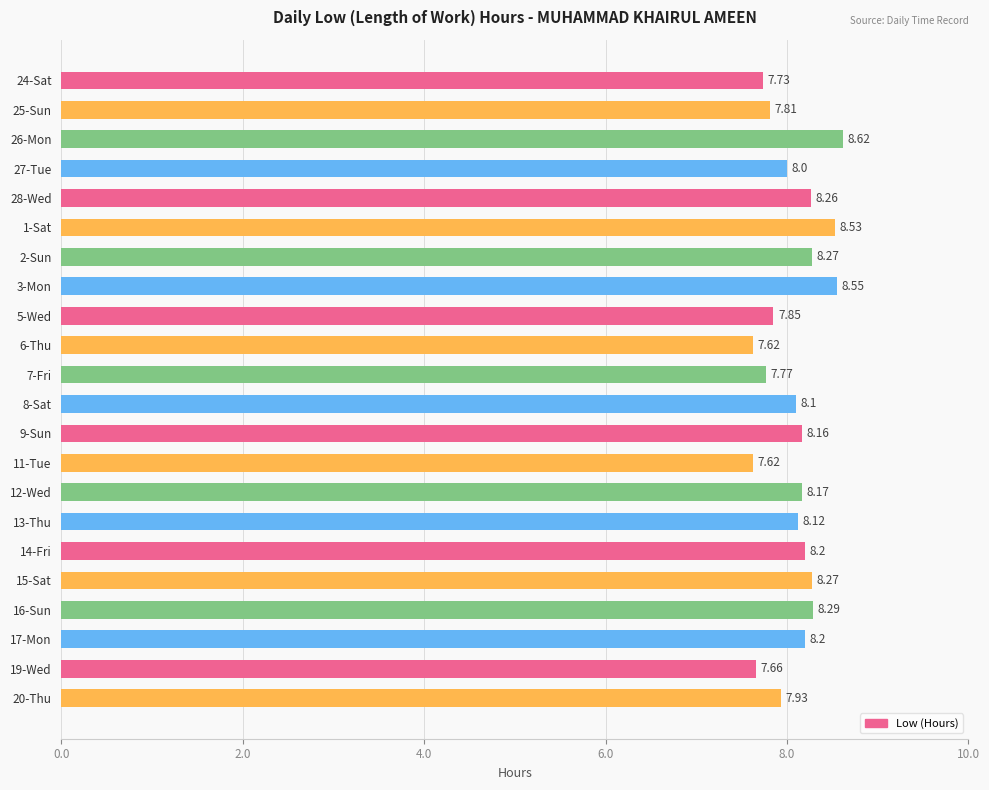

What is the ratio of the value at 1-Sat to the value at 15-Sat?

1.0